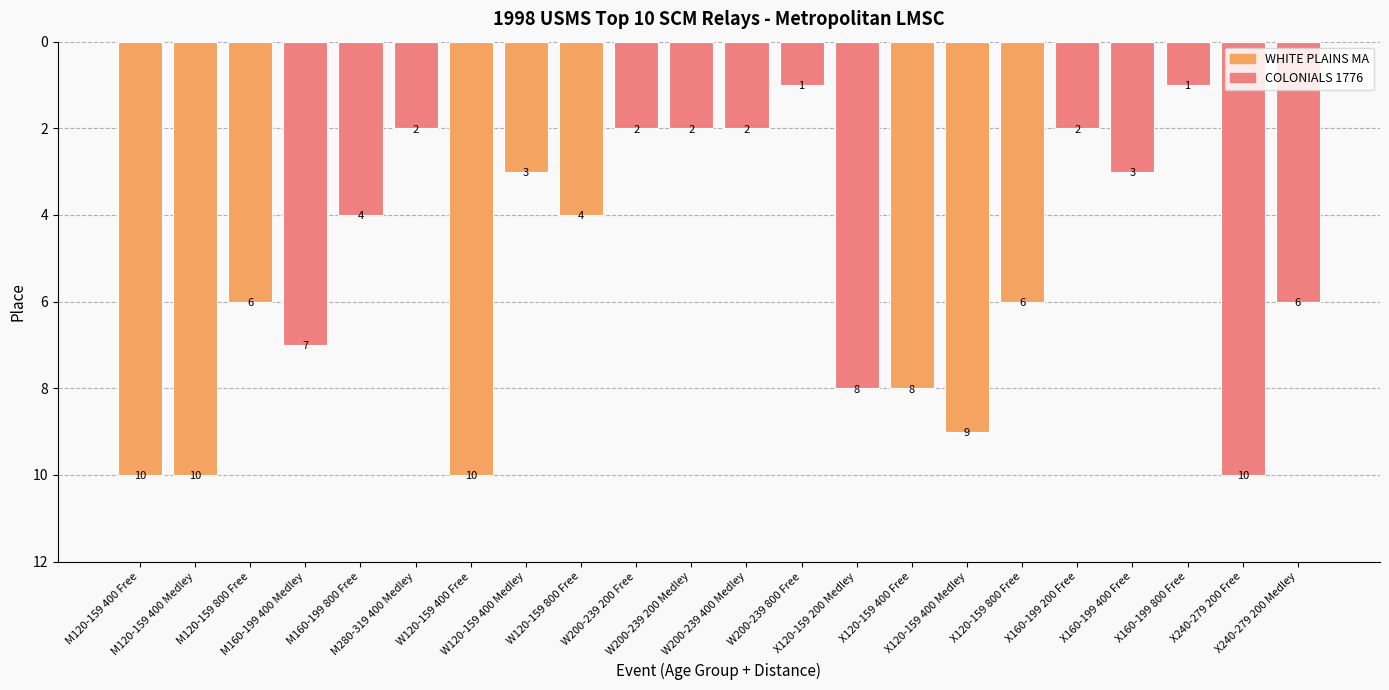

The chart shows a value of 16 at X240-279 200 Free. True or false?

False